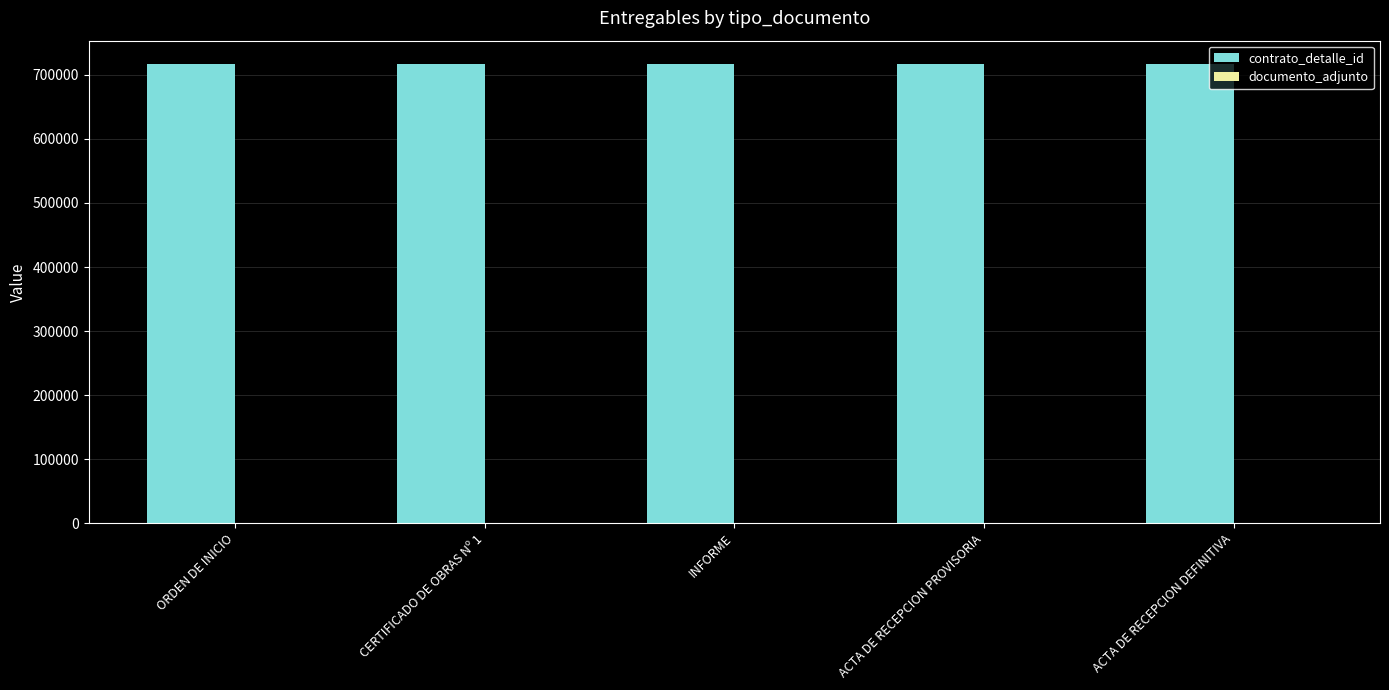

What is the average value of the contrato_detalle_id series?

717515